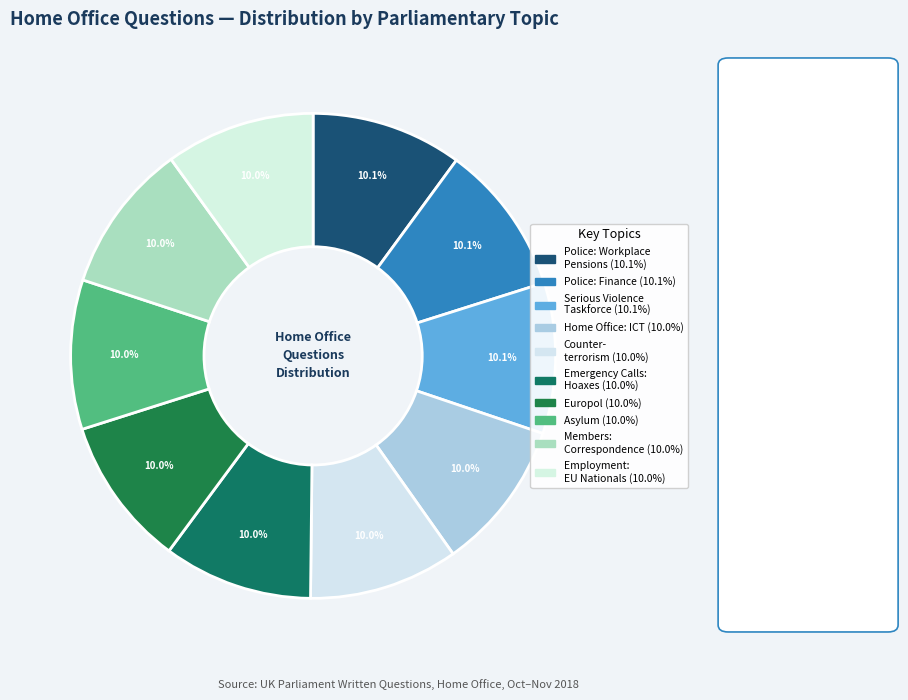

How many segments does this pie chart have?

10